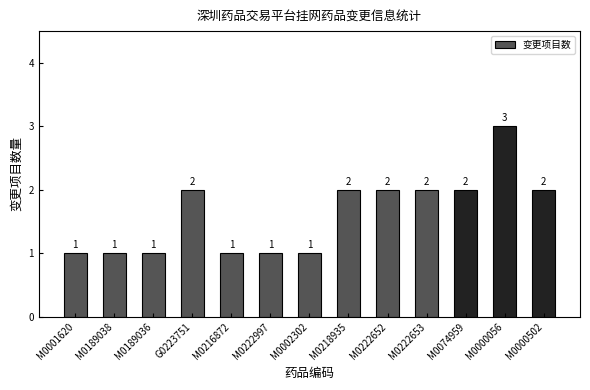

Reading right to left, extract all data points from this chart.

2	3	2	2	2	2	1	1	1	2	1	1	1